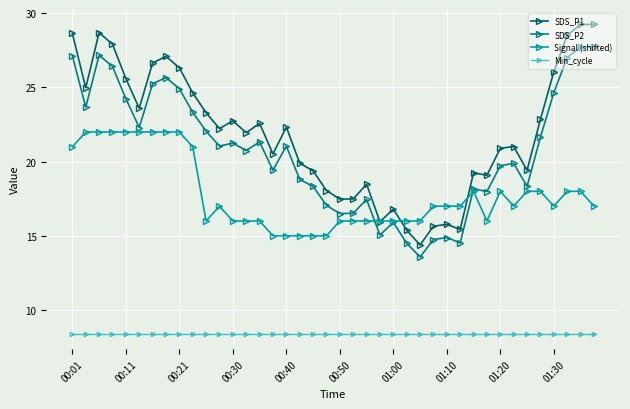

What is the maximum value for Min_cycle?

8.4